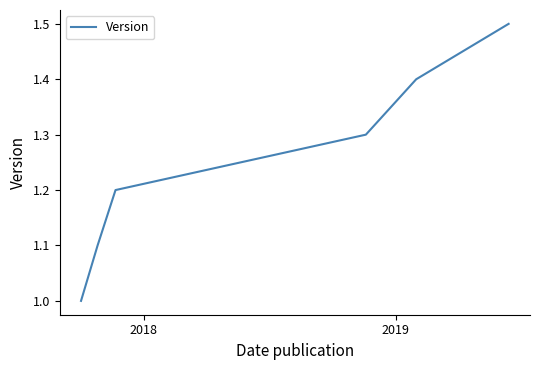

Is this an area chart (filled region under the line)?

No